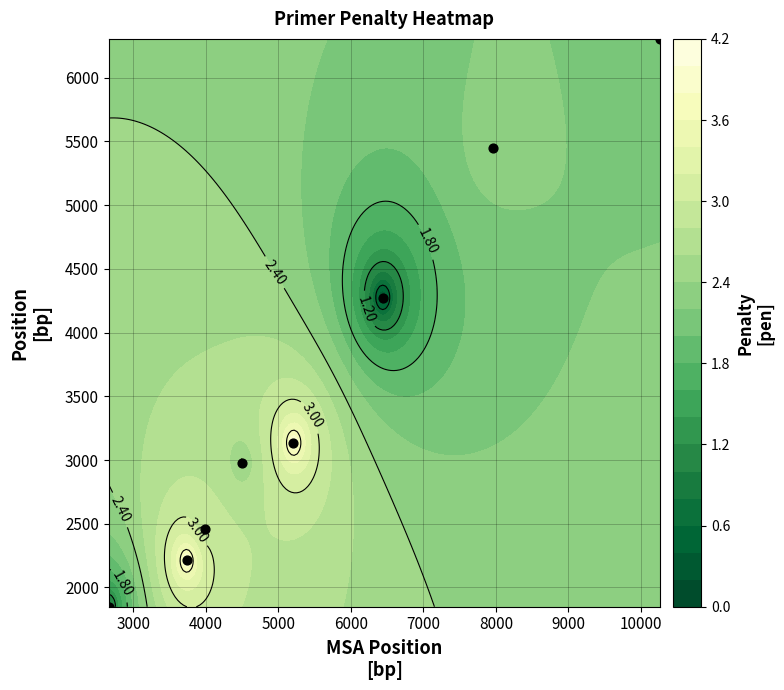

What is the difference between the maximum and minimum values?

4456